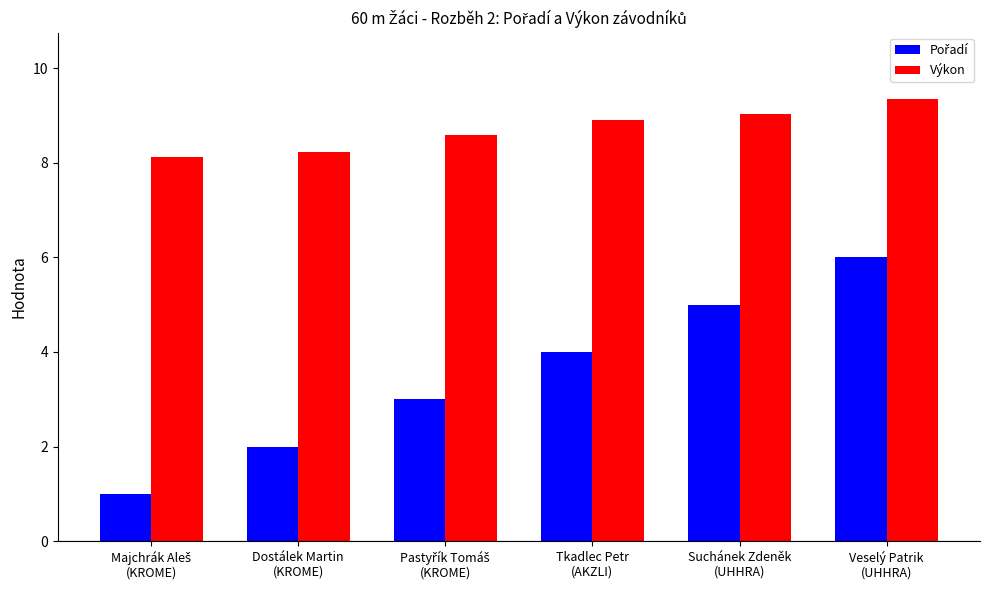

How many series are shown in this chart?

2